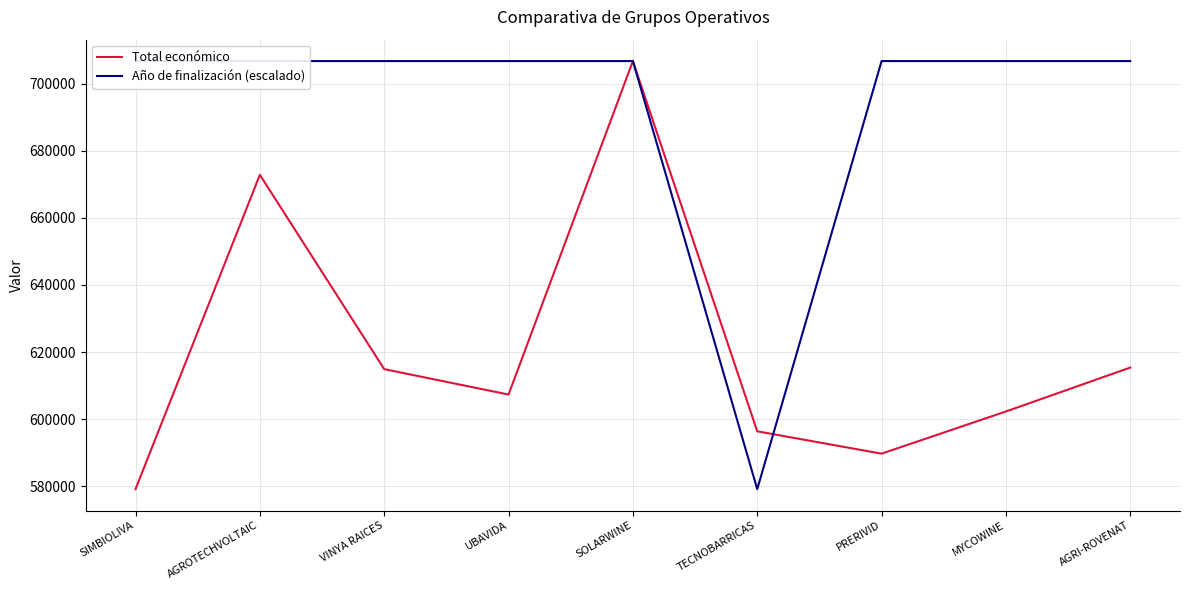

Reading right to left, what are all the values shown in this chart?

Total económico: AGRI-ROVENAT=615375.0	MYCOWINE=602295.4	PRERIVID=589731.0	TECNOBARRICAS=596384.0	SOLARWINE=706697.0	UBAVIDA=607342.0	VINYA RAICES=614907.0	AGROTECHVOLTAIC=672807.0	SIMBIOLIVA=579152.0
Año de finalización (escalado): AGRI-ROVENAT=706697.0	MYCOWINE=706697.0	PRERIVID=706697.0	TECNOBARRICAS=579152.0	SOLARWINE=706697.0	UBAVIDA=706697.0	VINYA RAICES=706697.0	AGROTECHVOLTAIC=706697.0	SIMBIOLIVA=706697.0